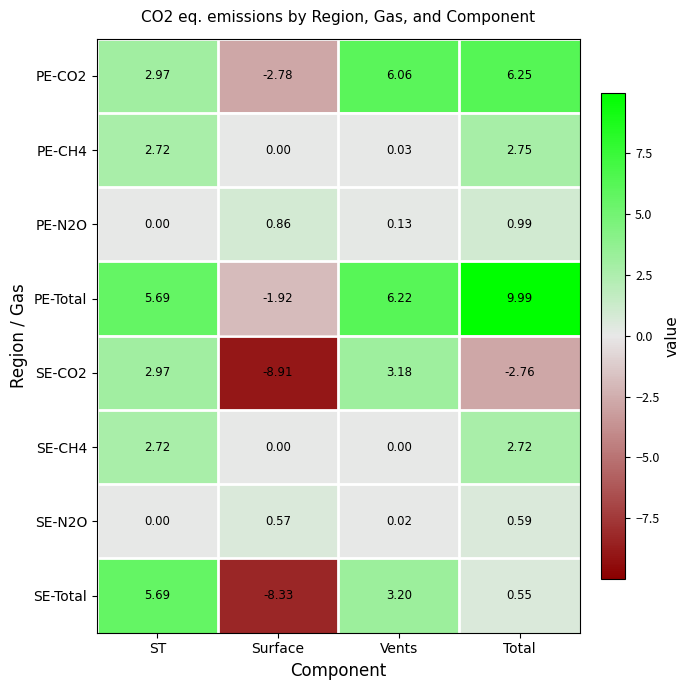

How many data points does each series have?

4